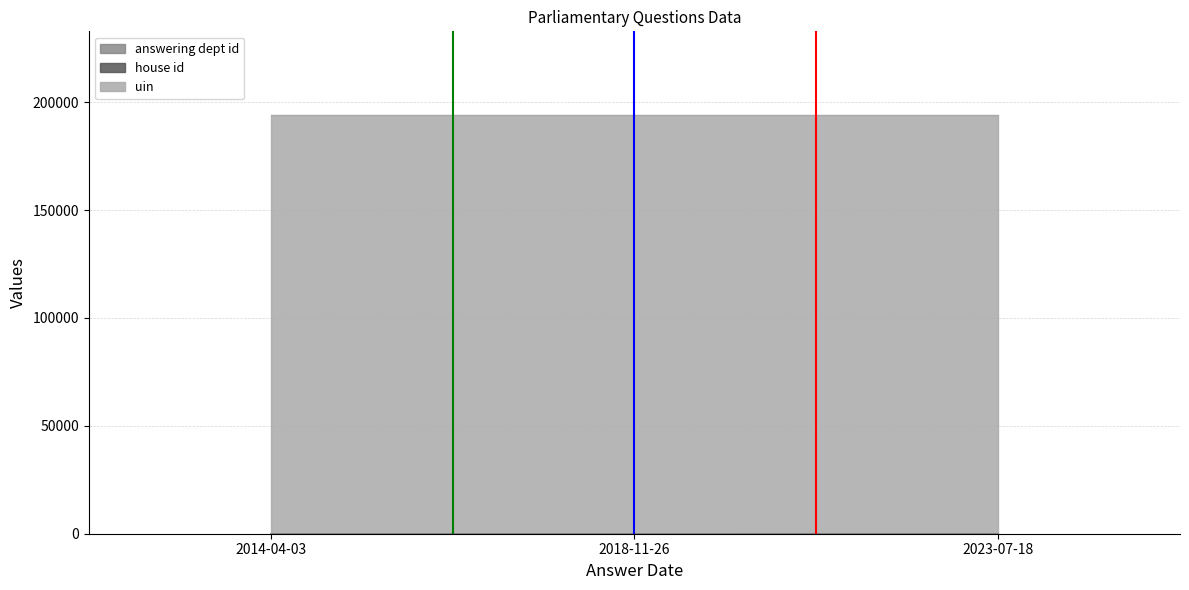

Is the value of house id at 2023-07-18 greater than the value of answering dept id at 2018-11-26?

No